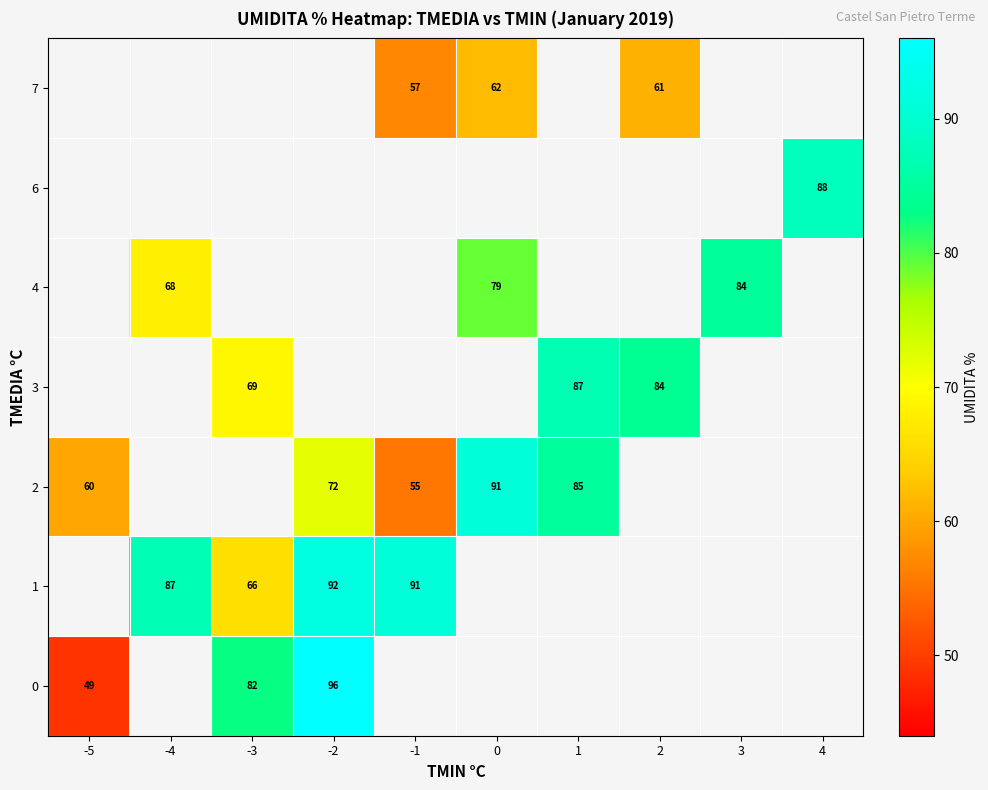

The value of 2 at 1 is 18. True or false?

False